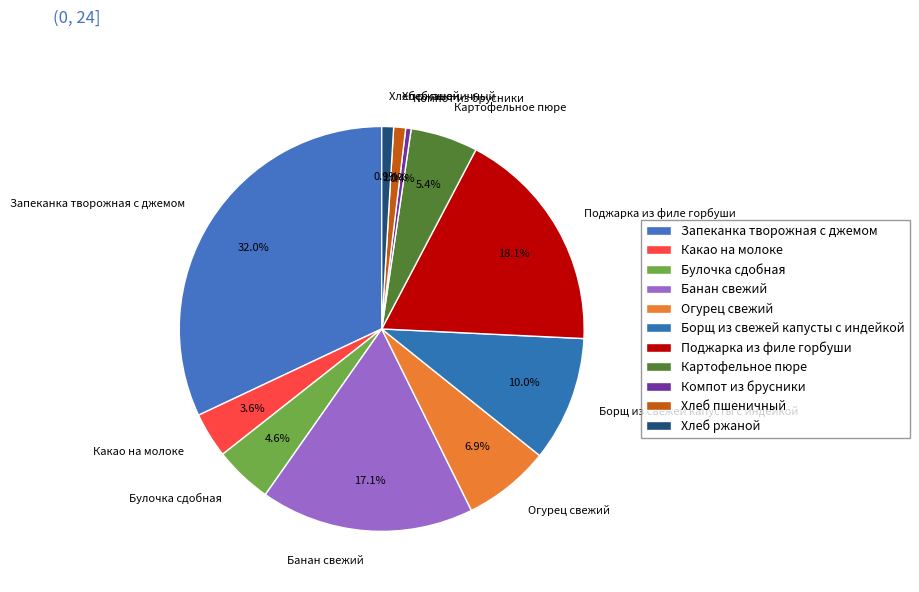

Is there a majority slice in this chart?

No